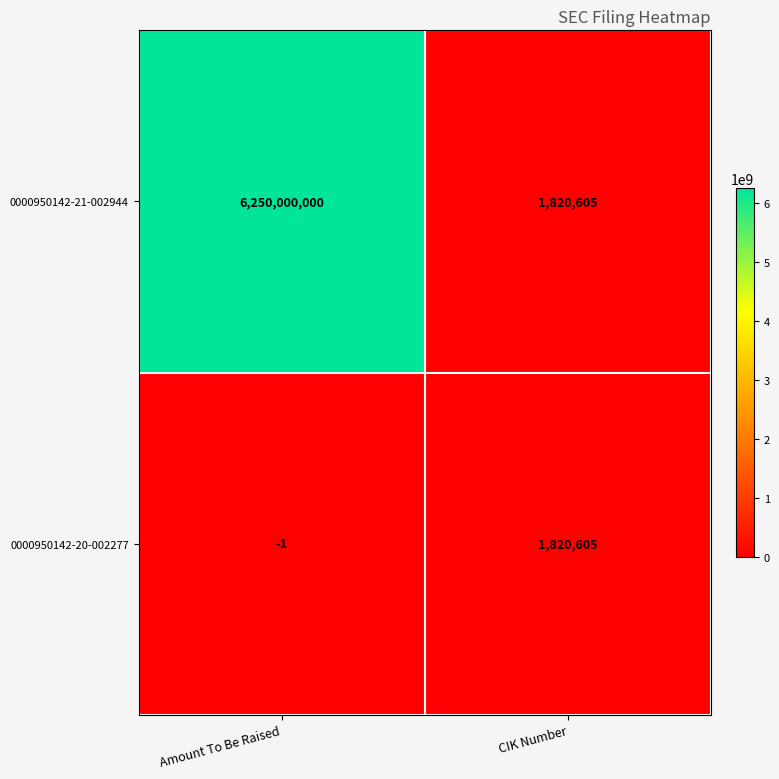

Is it true that 0000950142-21-002944 equals 2492920 at CIK Number?

False